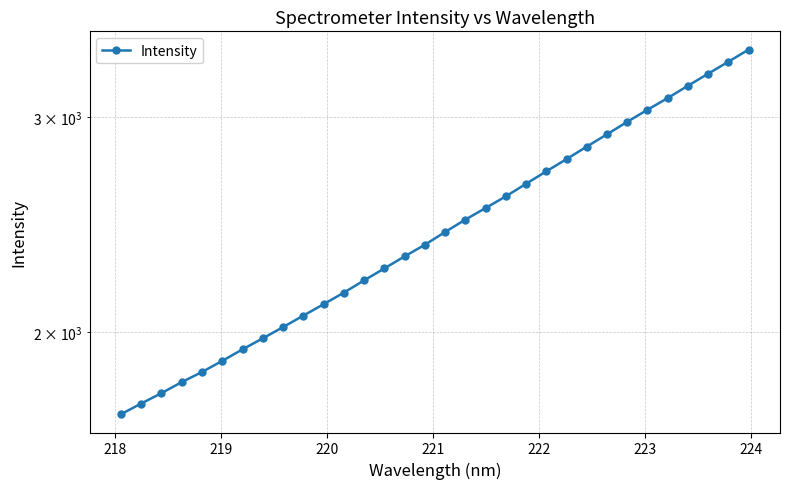

True or false: there are more than 1 points higher than both neighbors.

False